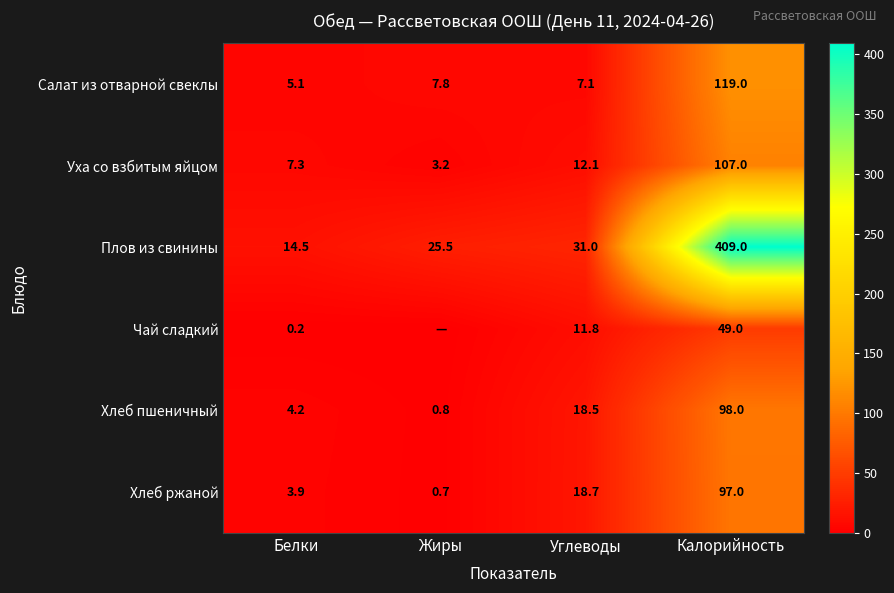

List the labels in order of Хлеб пшеничный value, largest first.

Калорийность, Углеводы, Белки, Жиры